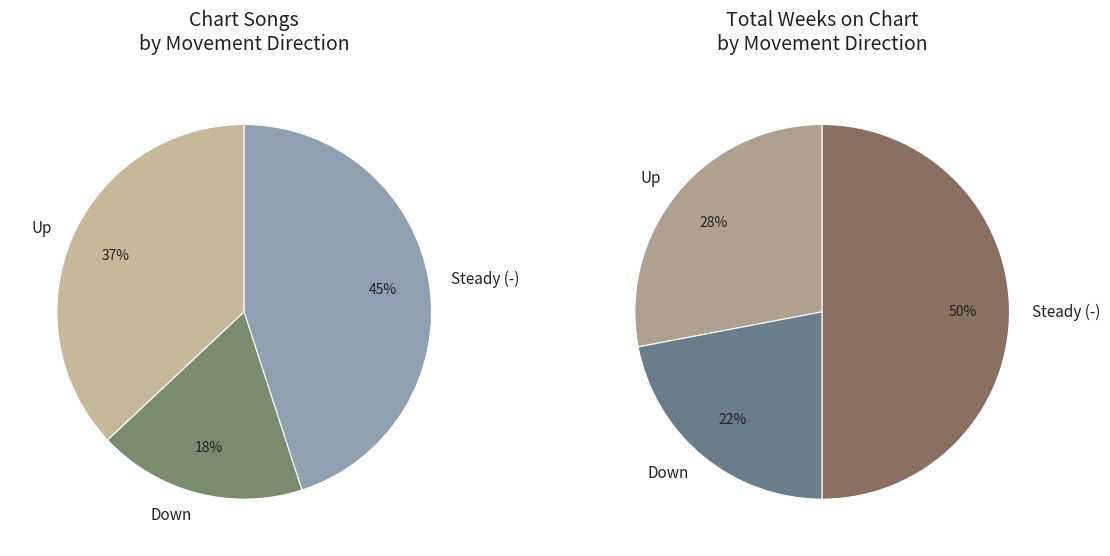

Approximately how many times larger is the value at up compared to -?

0.8